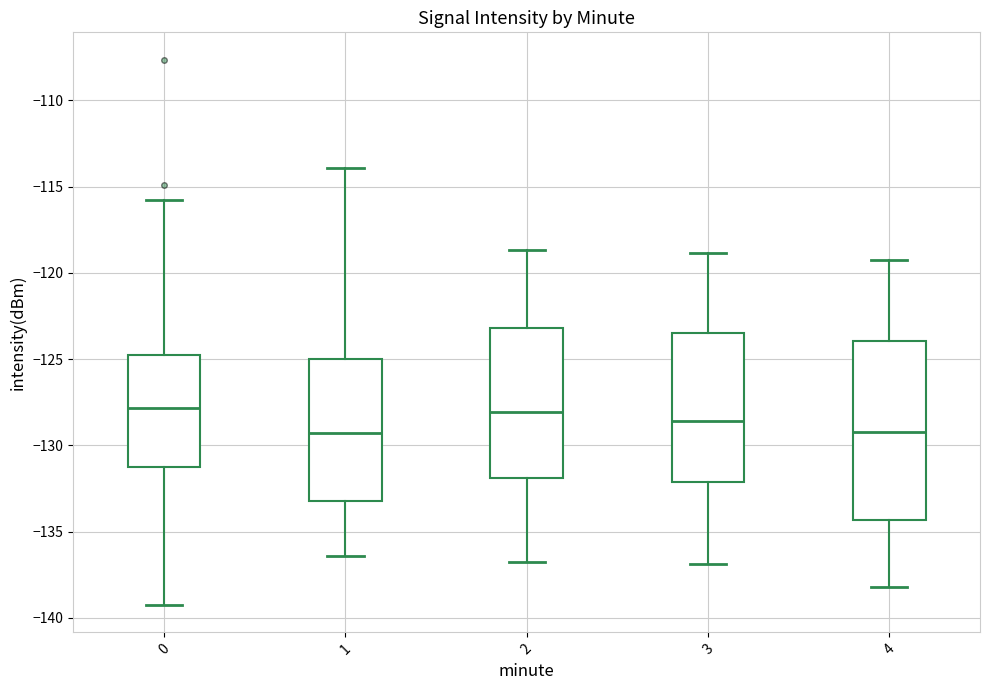

Where is the upper edge of the box at x = 1 on the y-axis? The values are not printed on the chart, so give them approximately, as read against the axis.

-125.0